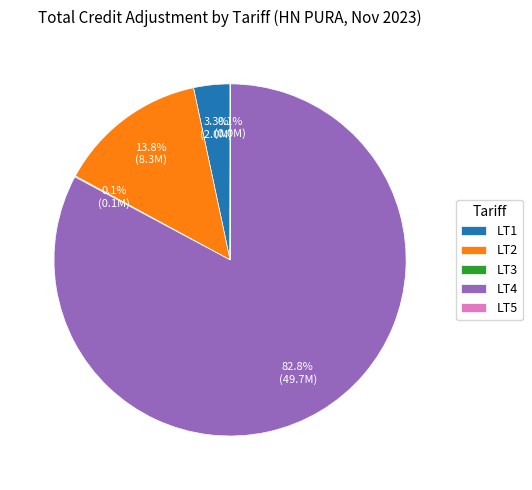

What is the largest slice in the pie chart?

LT4